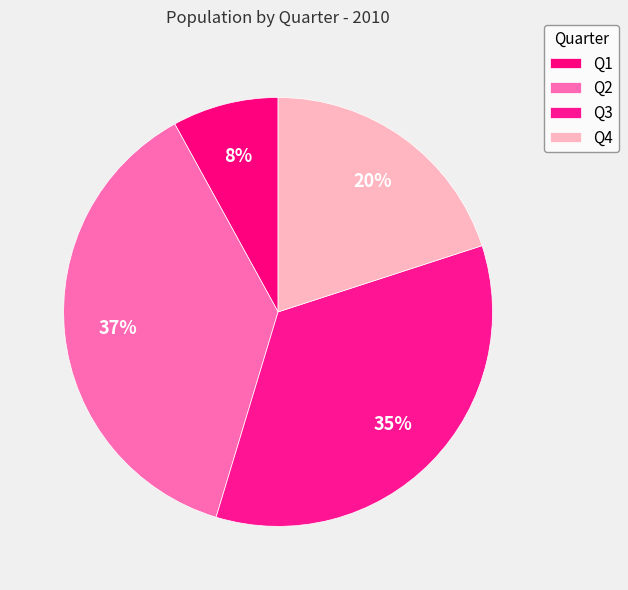

Is Q4 the majority of the pie?

No